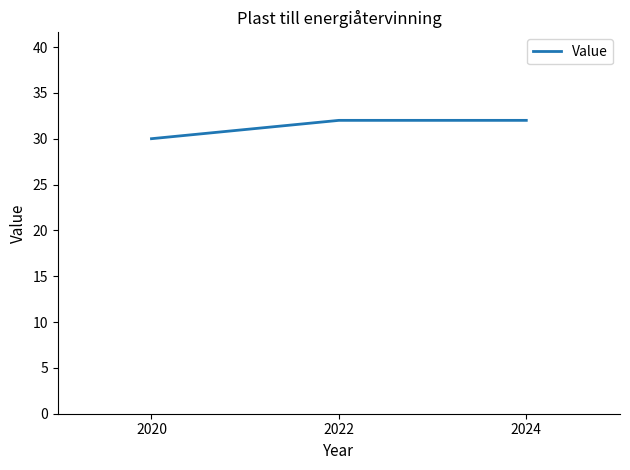

What is the change in value from 2020 to 2024?

+2